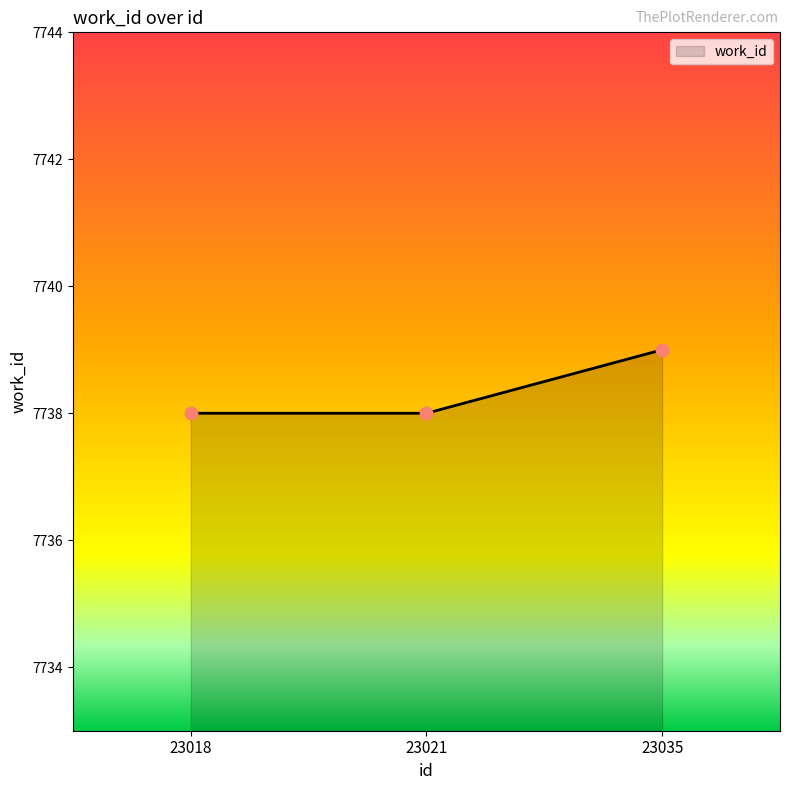

What is the ratio of the value at 23018 to the value at 23021?

1.0